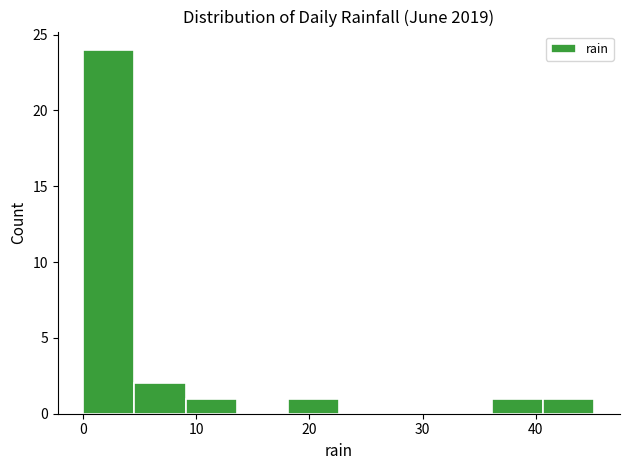

Reading left to right, transcribe this chart: for each bar, give the range it covers on the x-axis and its height. Neither the bar edges nor the heights are printed on the chart, so give them approximately, as read against the axes.

0 to 5: 24
5 to 9: 2
9 to 14: 1
14 to 18: 0
18 to 23: 1
23 to 27: 0
27 to 32: 0
32 to 36: 0
36 to 41: 1
41 to 45: 1